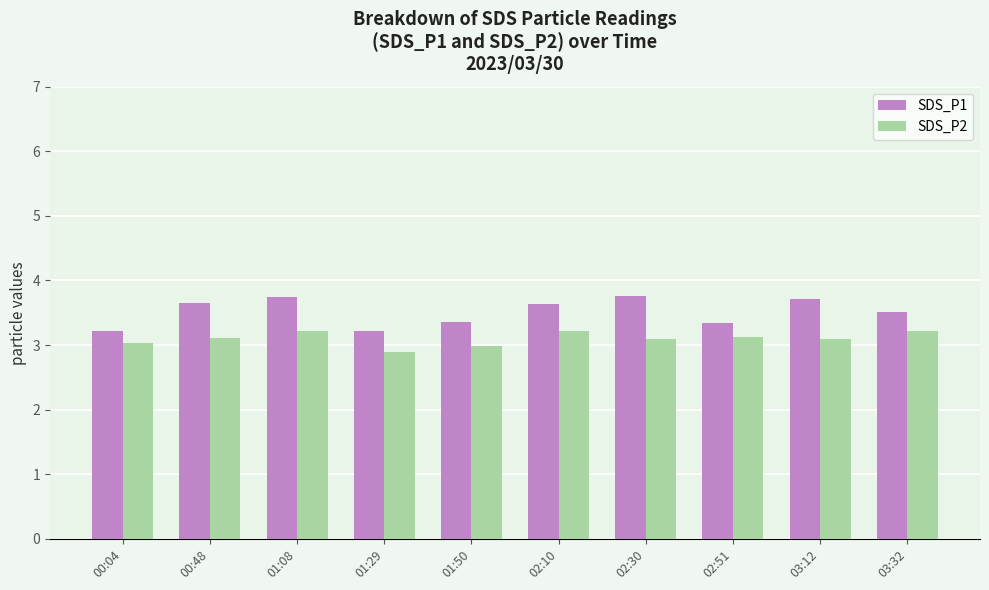

What are all the series names shown in the legend?

SDS_P1, SDS_P2